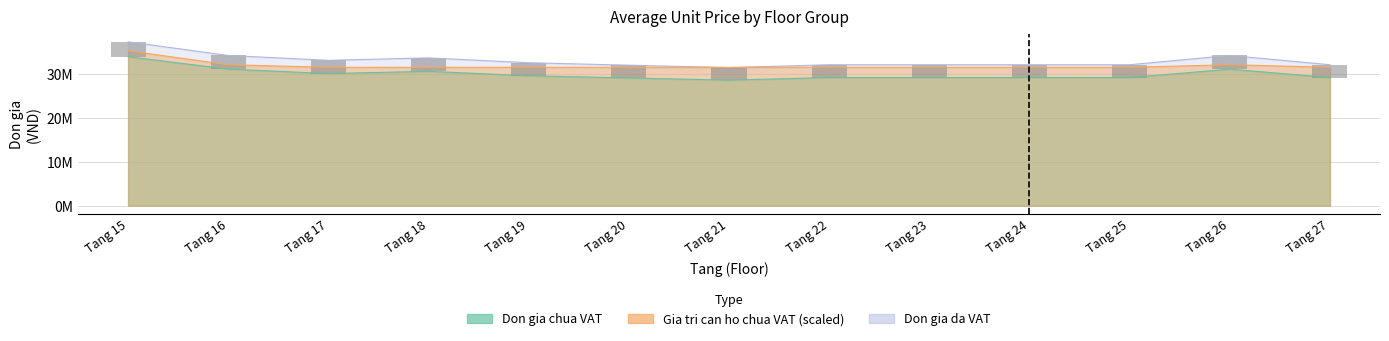

Rank the categories by value from highest to lowest.

Tang 15, Tang 16, Tang 26, Tang 18, Tang 17, Tang 19, Tang 22, Tang 23, Tang 24, Tang 25, Tang 27, Tang 20, Tang 21